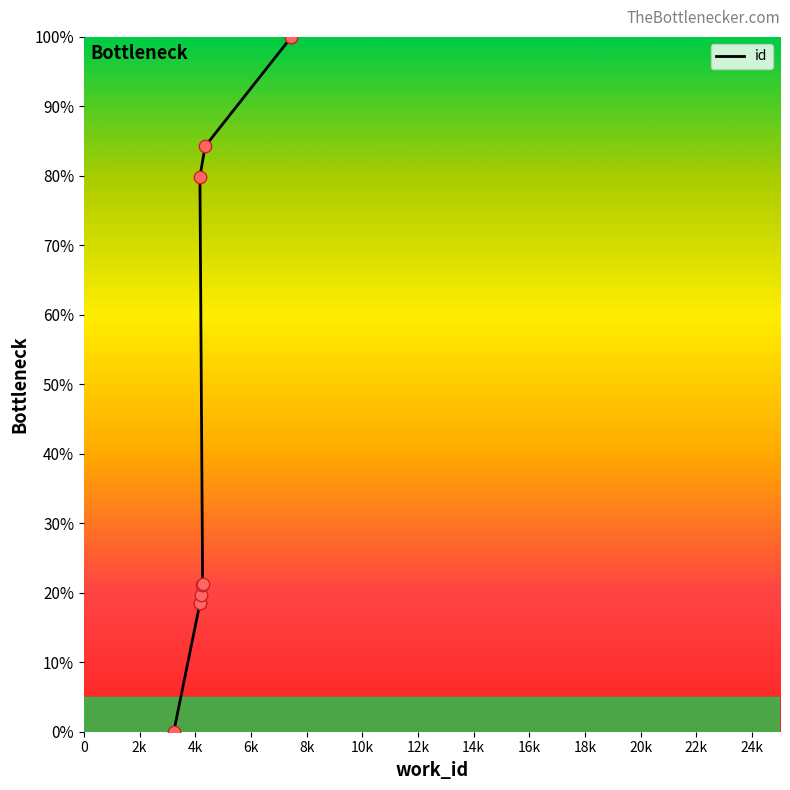

Approximately how many times larger is the value at 4204 compared to 4264?

0.9